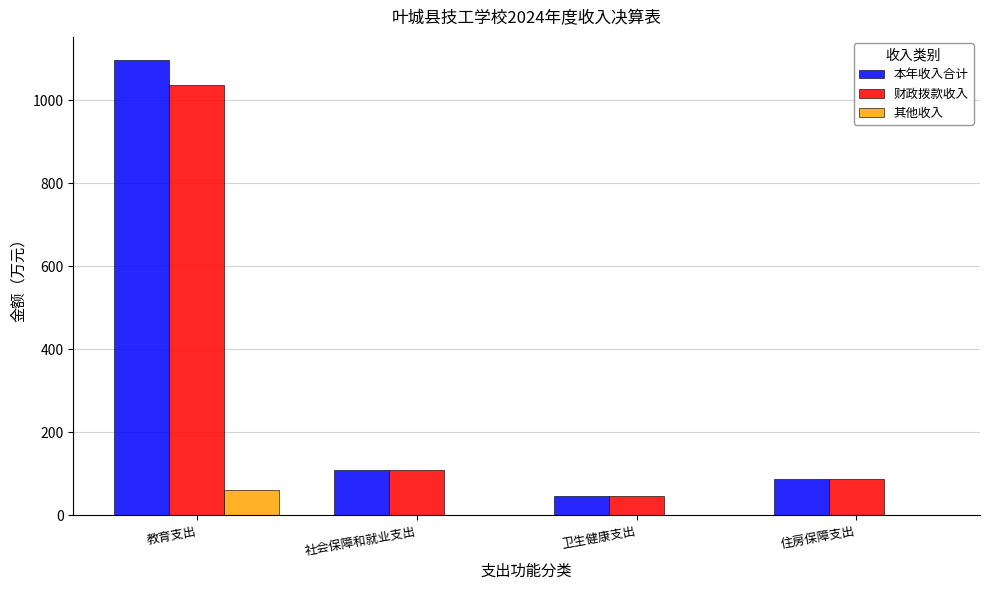

What is the greatest value displayed?

1097.4